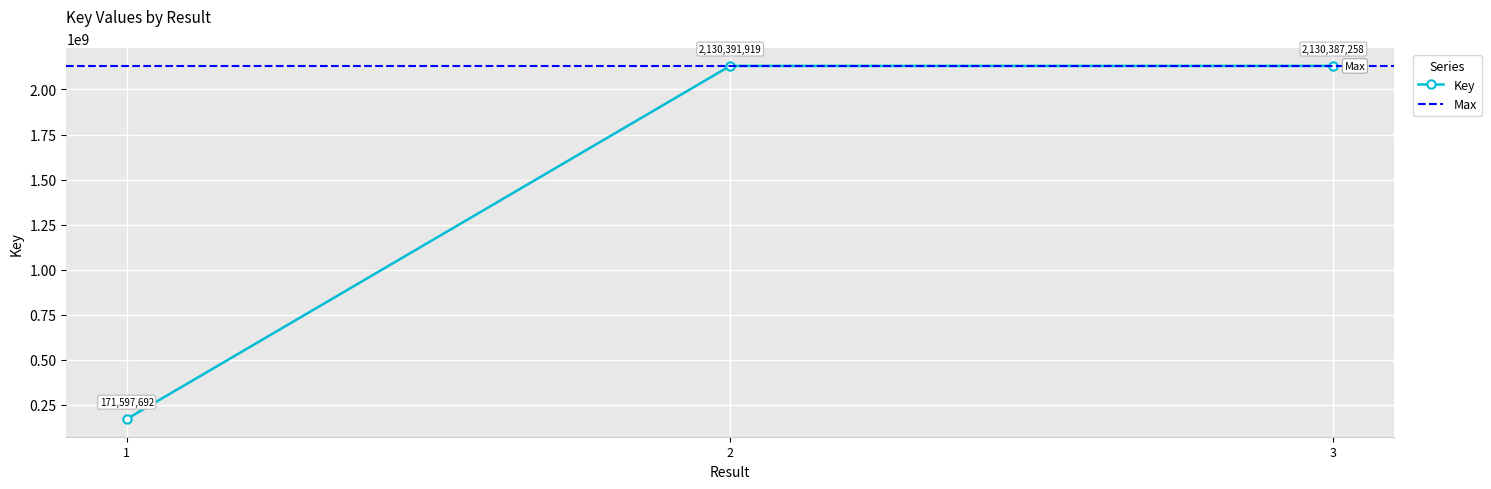

What is the value of the 2nd point from the left?

2130391919